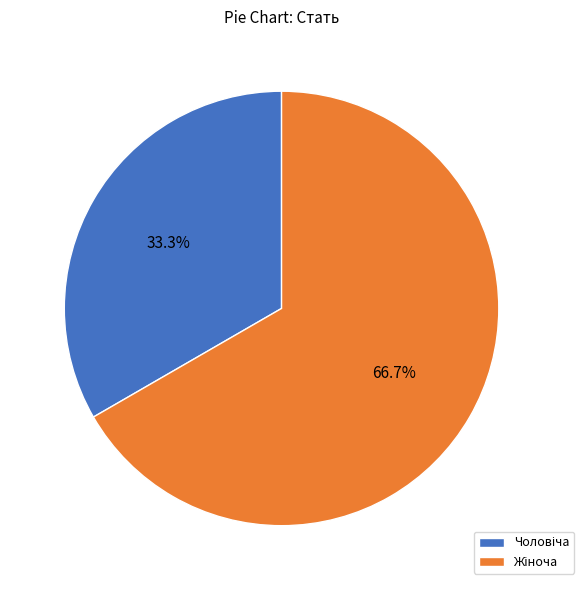

Is there a majority slice in this chart?

Yes